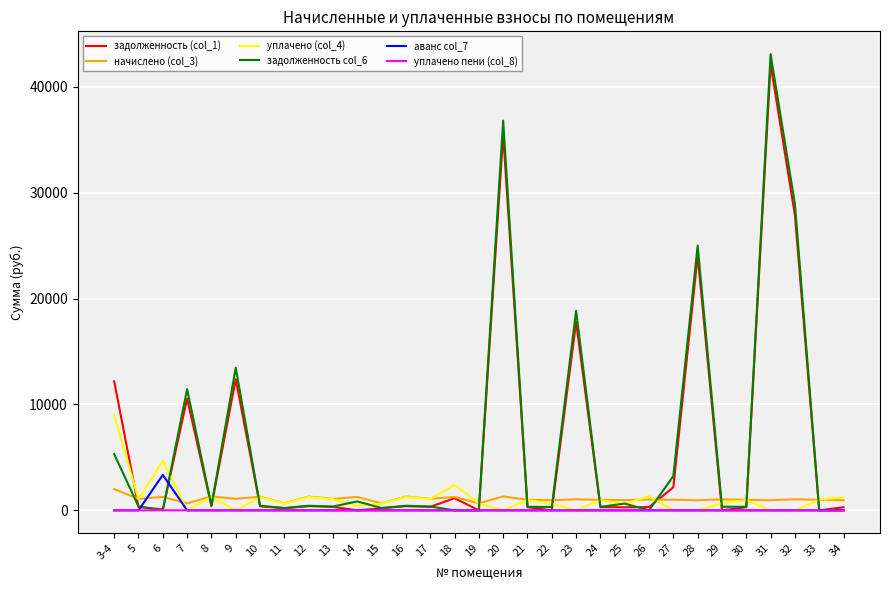

What is the maximum value shown in the chart?

43085.3